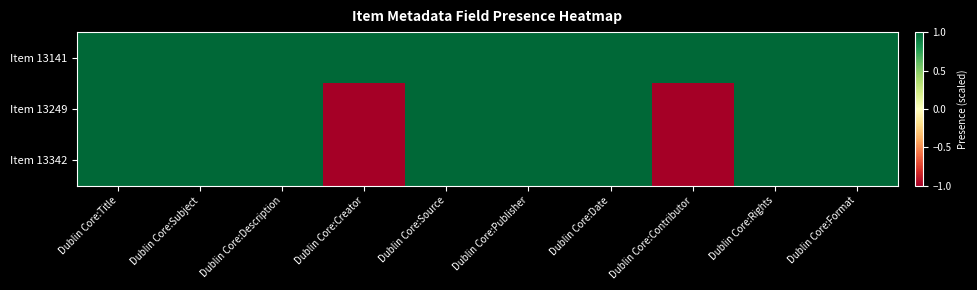

Reading left to right, list all the values displayed in this chart.

Item 13141: Dublin Core:Title=1	Dublin Core:Subject=1	Dublin Core:Description=1	Dublin Core:Creator=1	Dublin Core:Source=1	Dublin Core:Publisher=1	Dublin Core:Date=1	Dublin Core:Contributor=1	Dublin Core:Rights=1	Dublin Core:Format=1
Item 13249: Dublin Core:Title=1	Dublin Core:Subject=1	Dublin Core:Description=1	Dublin Core:Creator=-1	Dublin Core:Source=1	Dublin Core:Publisher=1	Dublin Core:Date=1	Dublin Core:Contributor=-1	Dublin Core:Rights=1	Dublin Core:Format=1
Item 13342: Dublin Core:Title=1	Dublin Core:Subject=1	Dublin Core:Description=1	Dublin Core:Creator=-1	Dublin Core:Source=1	Dublin Core:Publisher=1	Dublin Core:Date=1	Dublin Core:Contributor=-1	Dublin Core:Rights=1	Dublin Core:Format=1